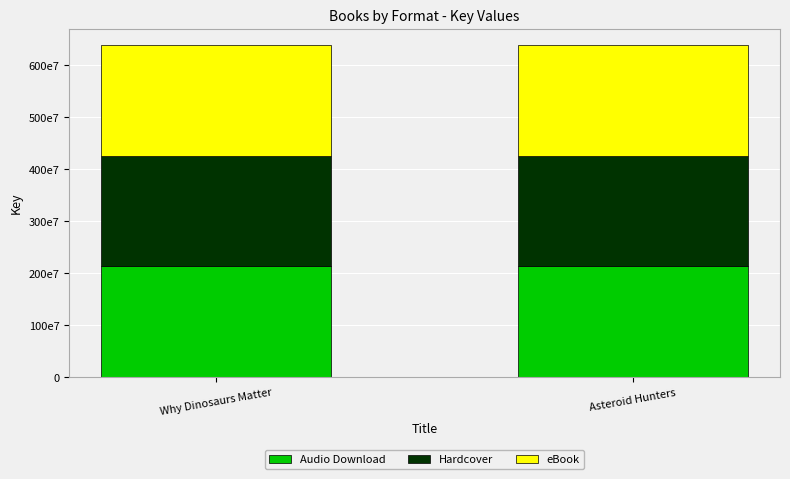

Between Why Dinosaurs Matter and Asteroid Hunters, which series saw the biggest shift?

Audio Download